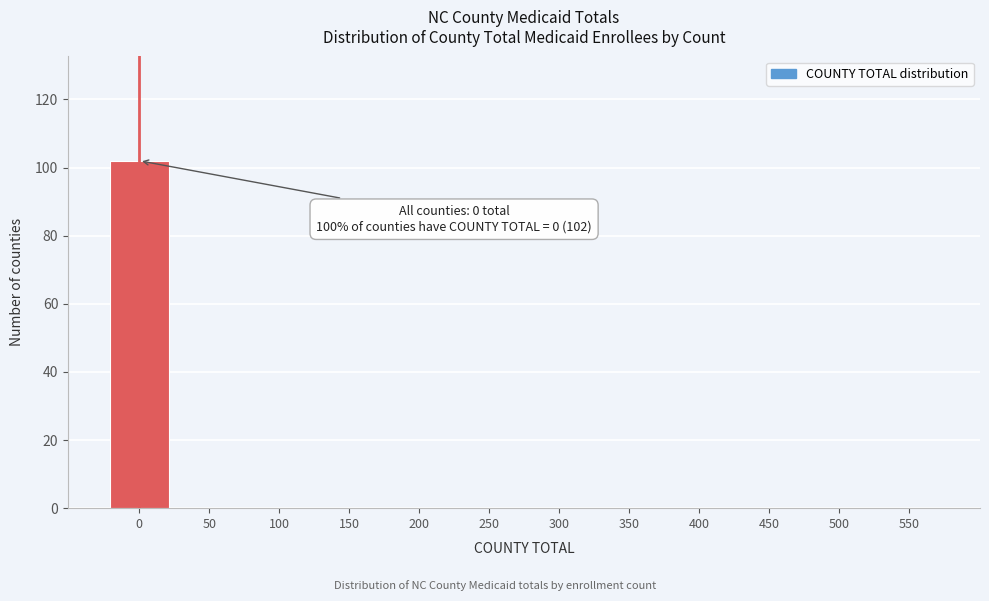

Reading left to right, list all the values displayed in this chart.

0=102	50=0	100=0	150=0	200=0	250=0	300=0	350=0	400=0	450=0	500=0	550=0